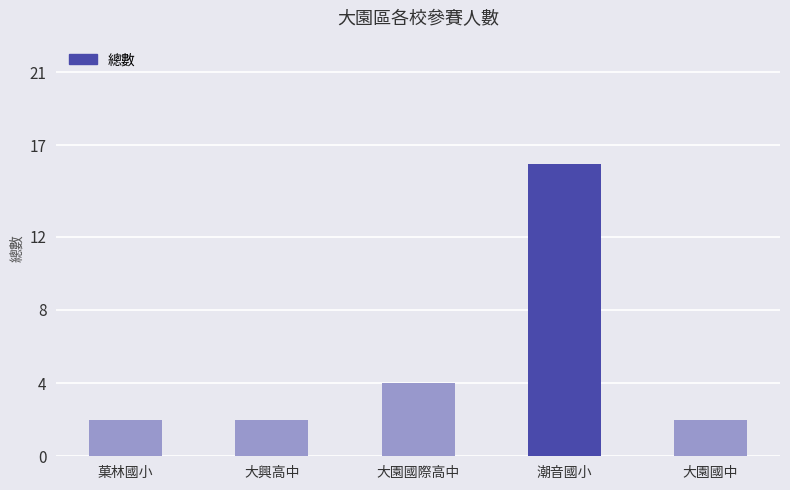

What is the label of the 3rd bar from the left?

大園國際高中